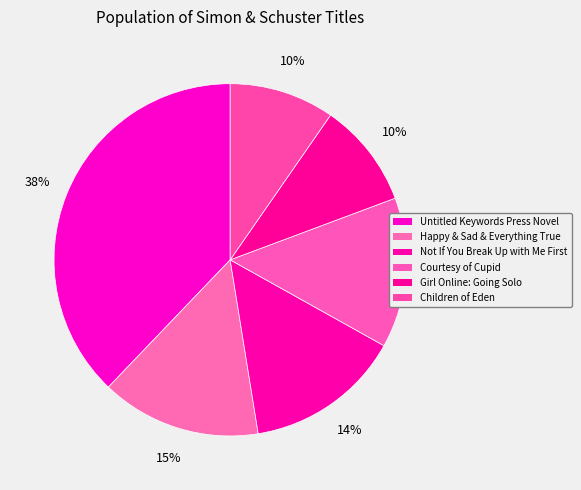

Which has a higher value, Untitled Keywords Press Novel or Happy & Sad & Everything True?

Untitled Keywords Press Novel